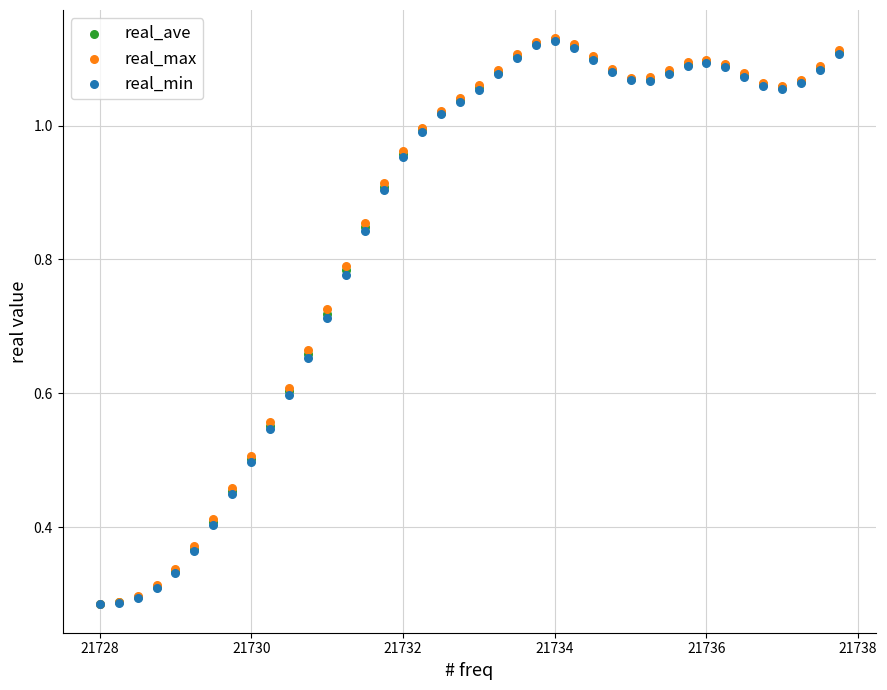

Which series has the largest Y range (max minus min)?

real_max